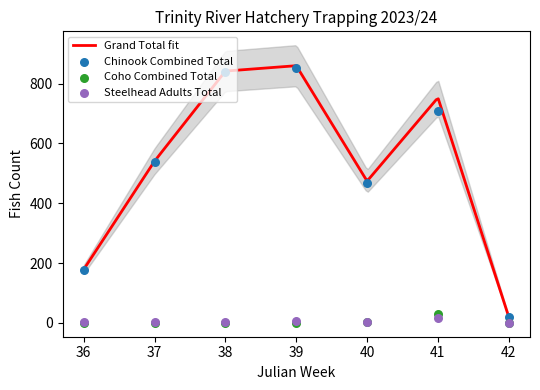

What is the total value across all series at 42?

20